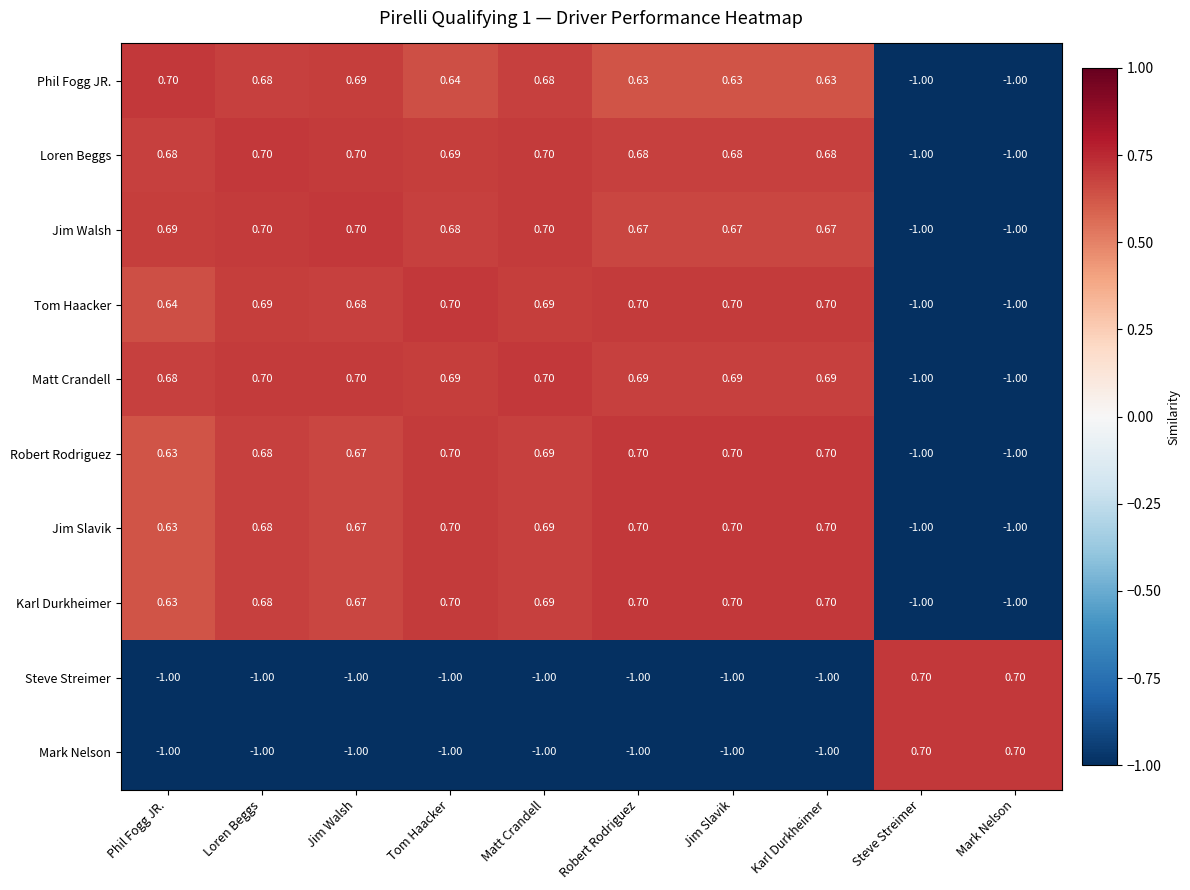

At which category is the sum across all series the highest?

Matt Crandell